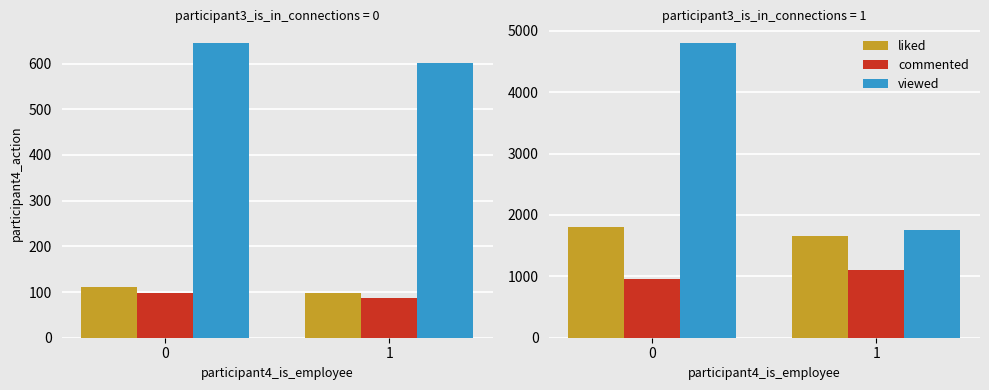

Which series has the widest spread of values?

viewed